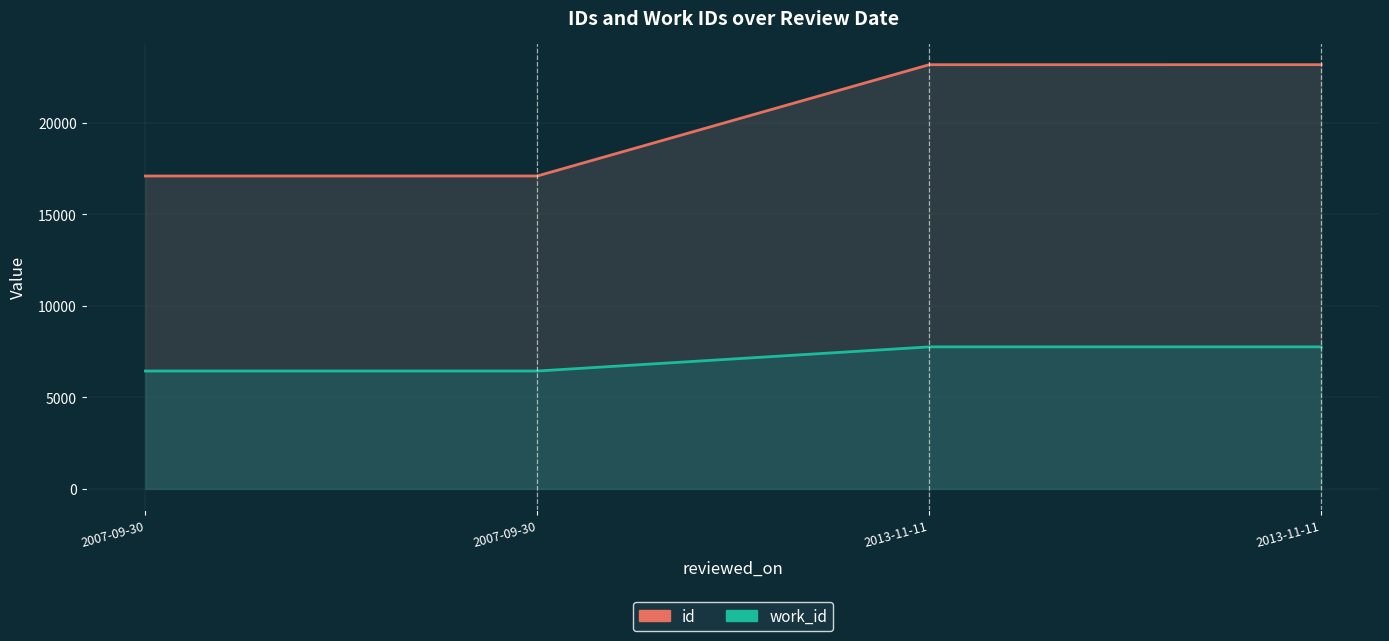

What is the label of the 2nd point from the right?

2013-11-11